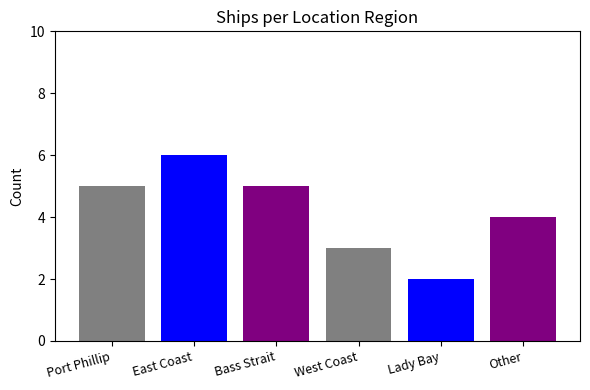

What is the greatest value displayed?

6